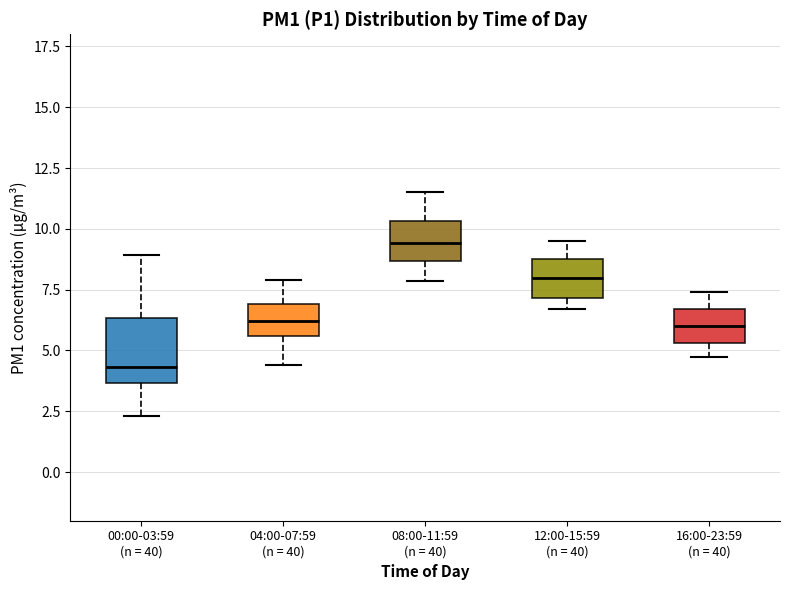

Where is the upper edge of the box for 04:00-07:59 (n = 40) on the y-axis? The values are not printed on the chart, so give them approximately, as read against the axis.

7.0